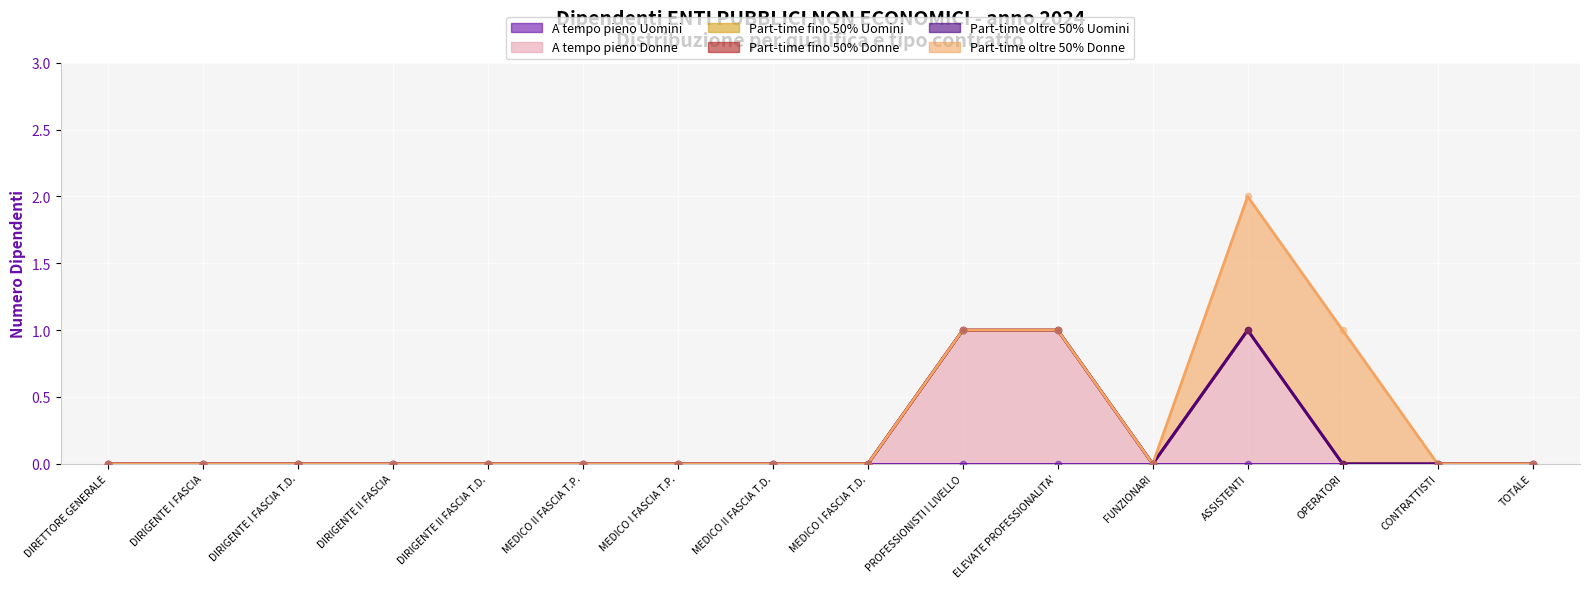

At which category is the sum across all series the highest?

ASSISTENTI